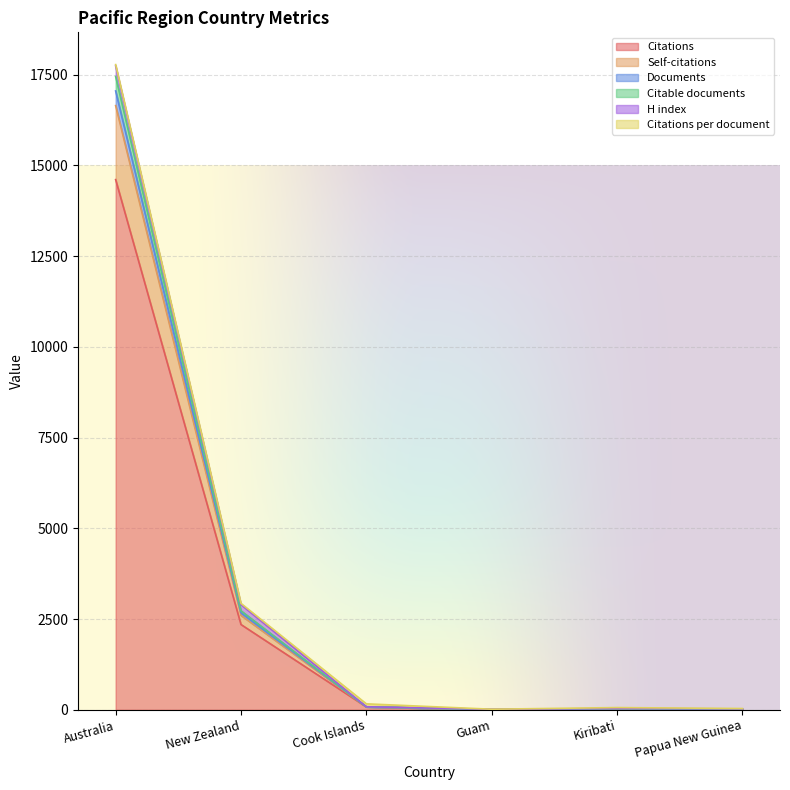

What is the smallest value displayed?

3